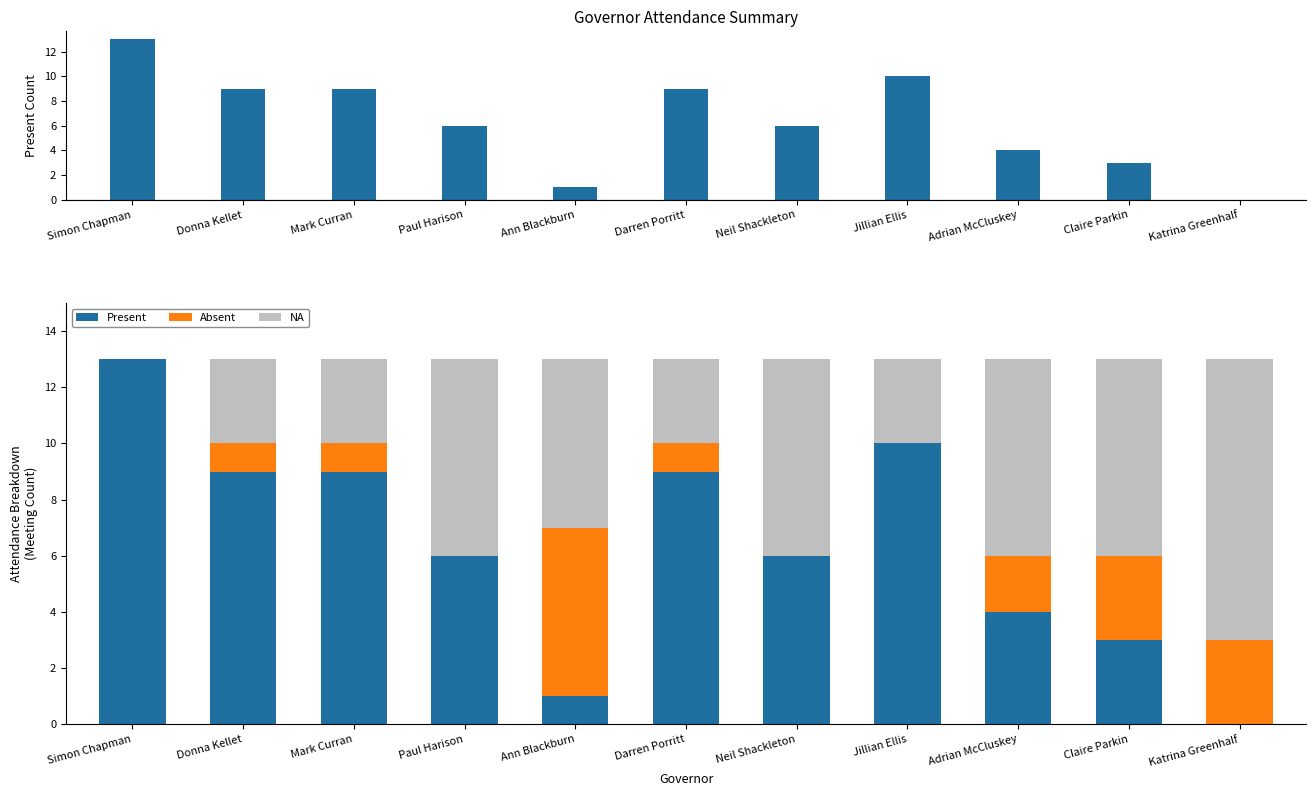

Which has a higher value, Neil Shackleton or Jillian Ellis?

Jillian Ellis